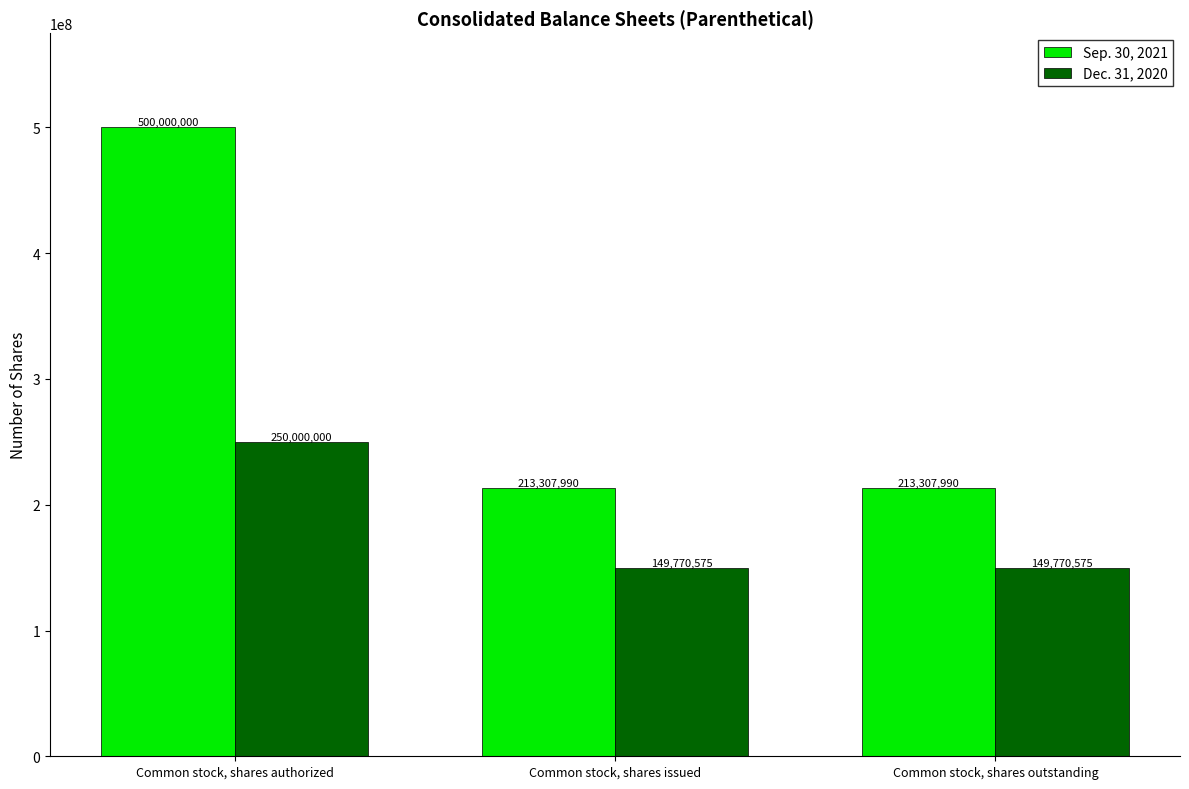

How many Dec. 31, 2020 values are between 149770575 and 250000000?

3